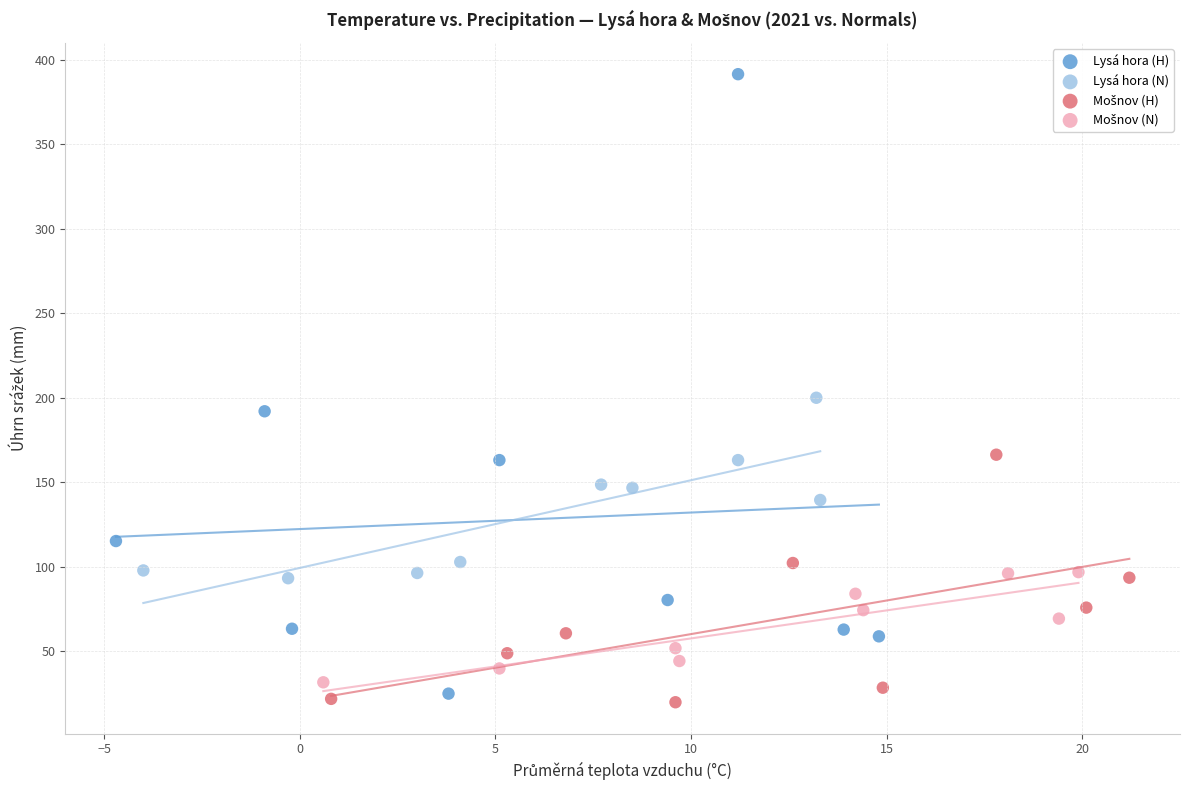

Which series contains the highest Y value?

Lysá hora (H)